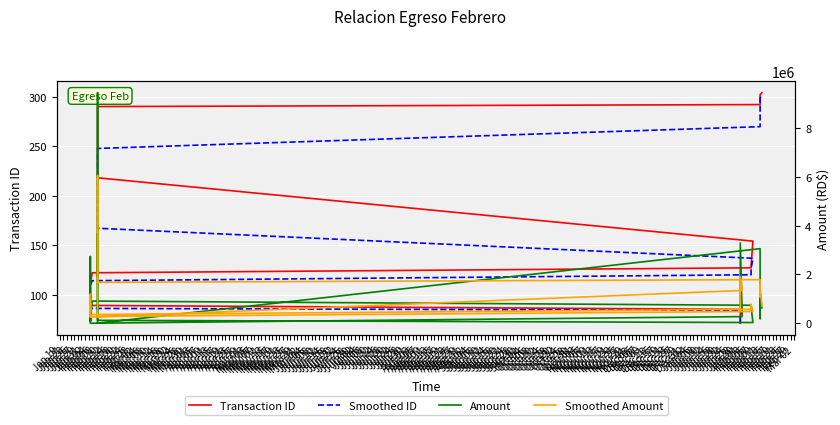

Which series has the widest spread of values?

Amount